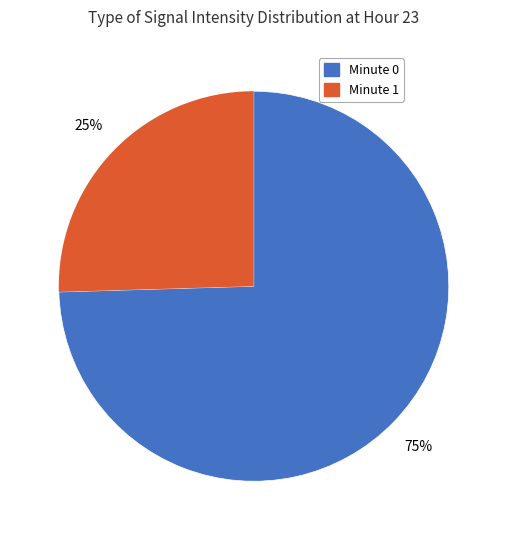

Is there a majority slice in this chart?

Yes